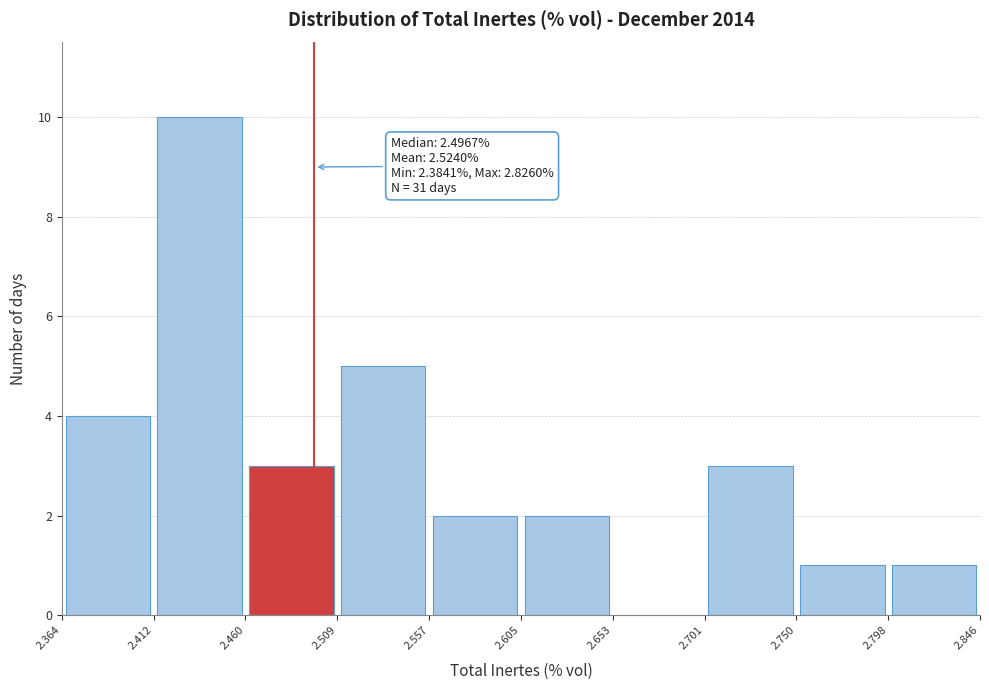

Over which range of the x-axis is the bar tallest?

2.412 to 2.460